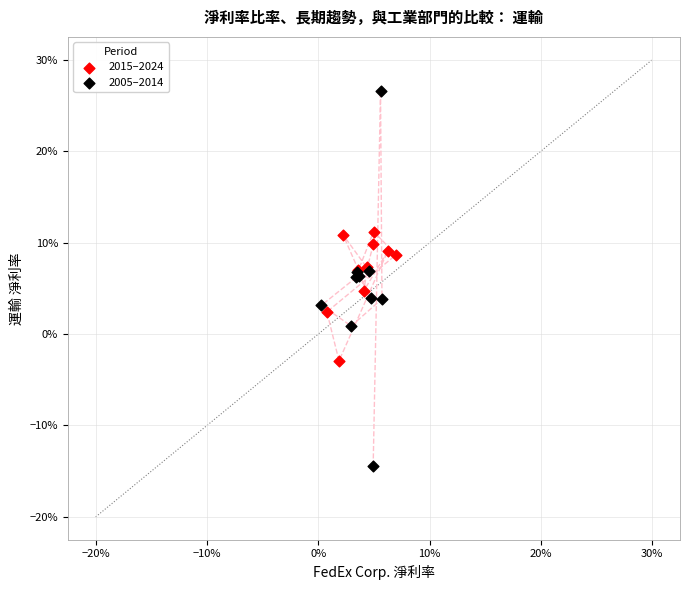

Which series reaches the minimum Y coordinate?

2005–2014